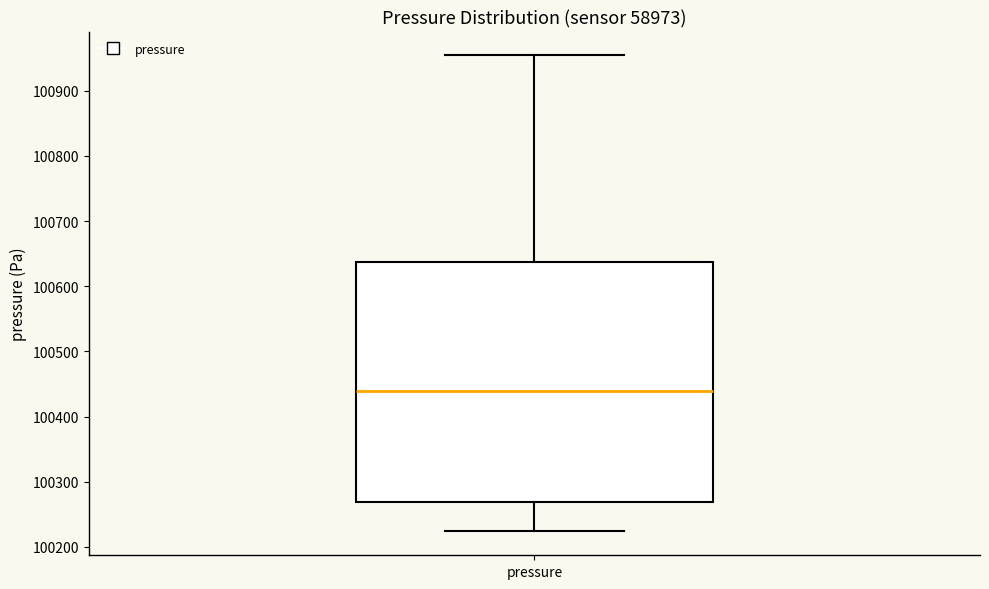

Read this box plot against the y-axis: the position of the median line, the range covered by the box, and the ends of both whiskers. The values are not printed on the chart, so give them approximately, as read against the axis.

median 100440, box 100270 to 100640, whiskers 100220 to 100950